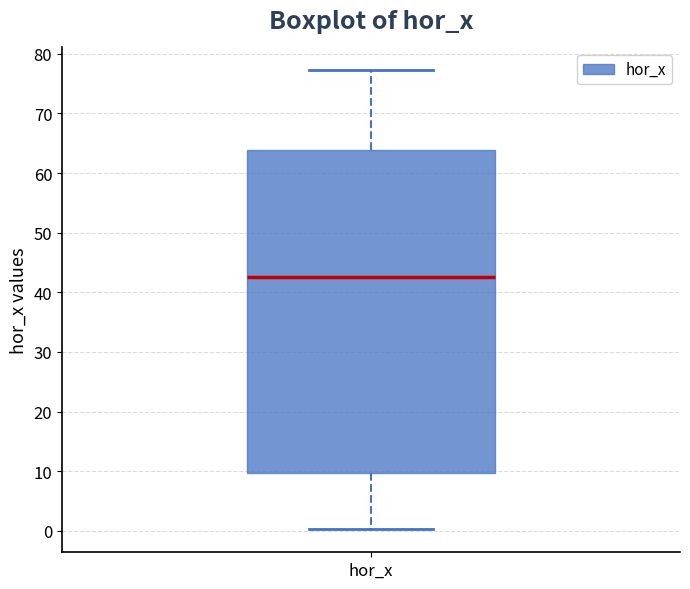

Where does the upper whisker of the box for hor_x end on the y-axis? The values are not printed on the chart, so give them approximately, as read against the axis.

77